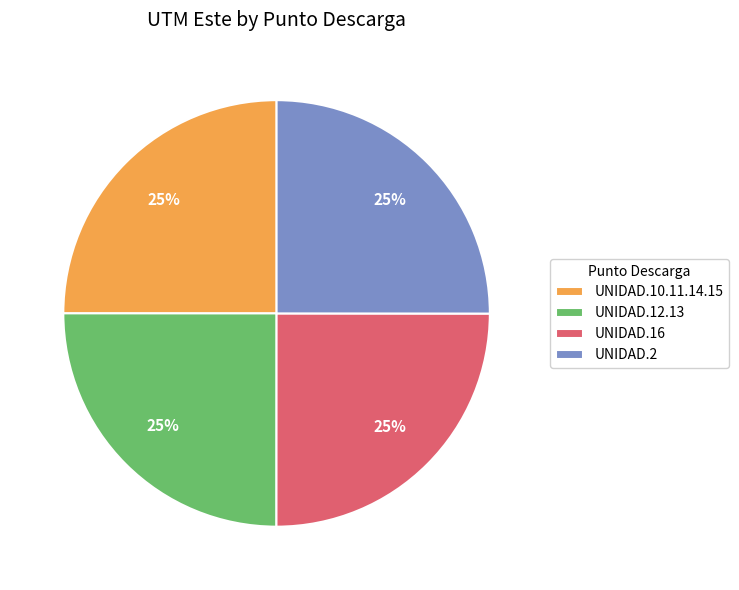

Does UNIDAD.12.13 account for over 50% of the chart?

No